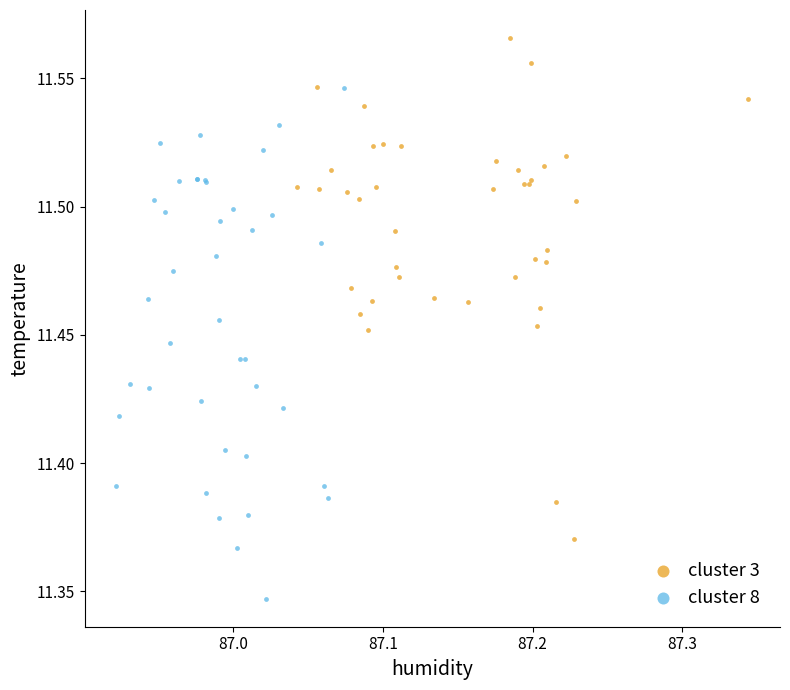

Which series contains the highest Y value?

cluster 3